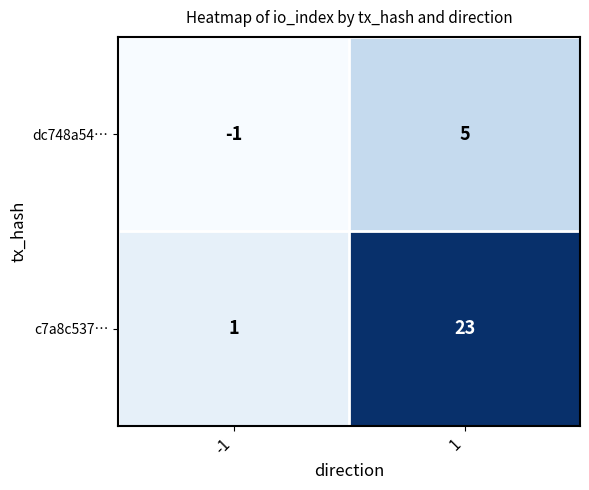

Between -1 and 1, which series saw the biggest shift?

c7a8c537…